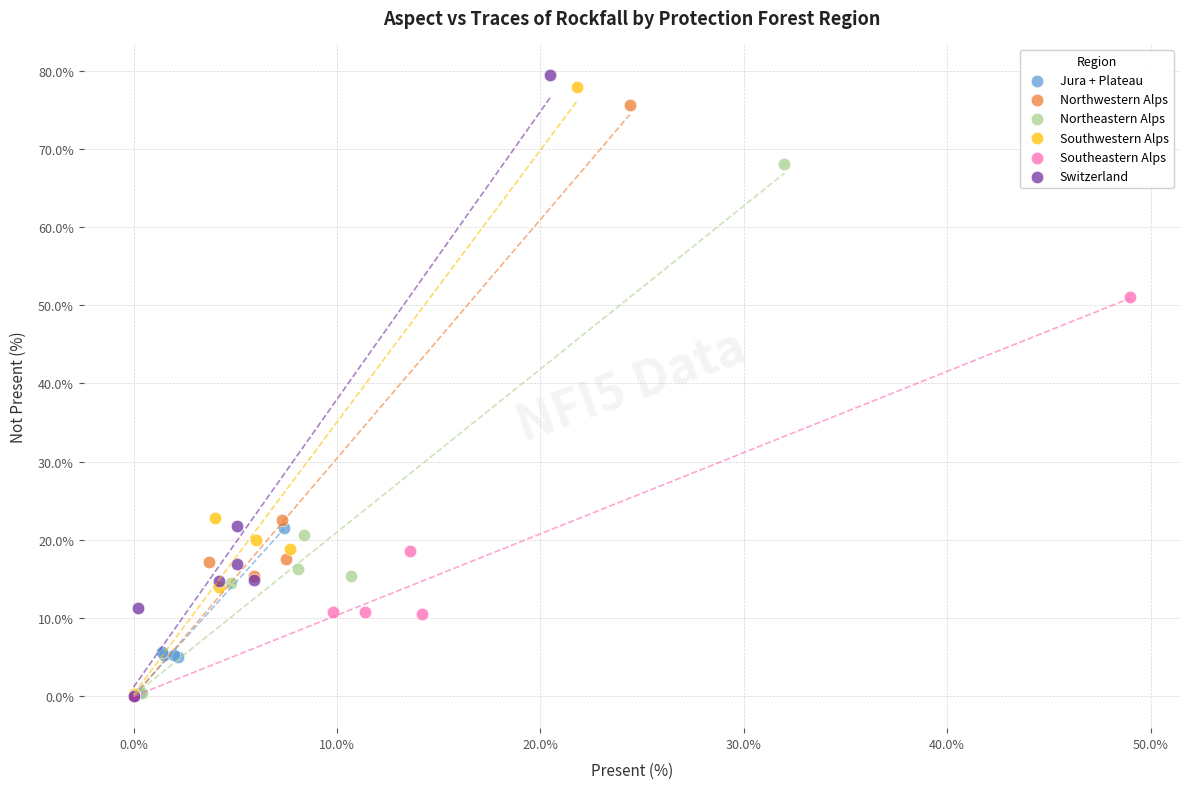

What are all the series names shown in the legend?

Jura + Plateau, Northwestern Alps, Northeastern Alps, Southwestern Alps, Southeastern Alps, Switzerland